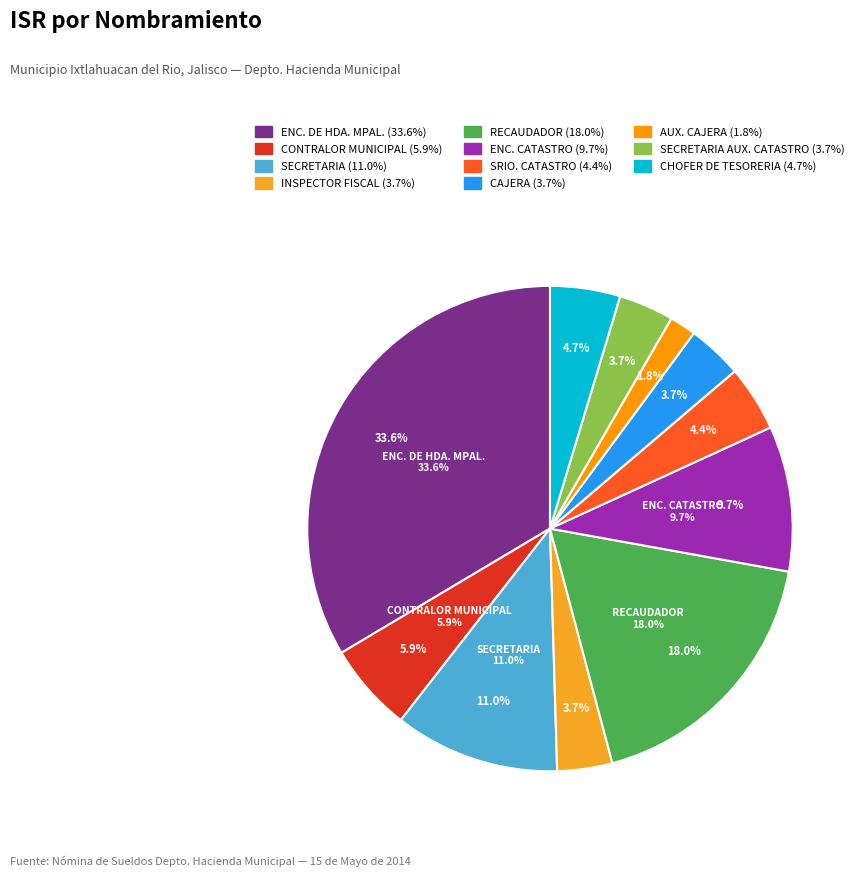

Between CHOFER DE TESORERIA and CAJERA, which is larger?

CHOFER DE TESORERIA